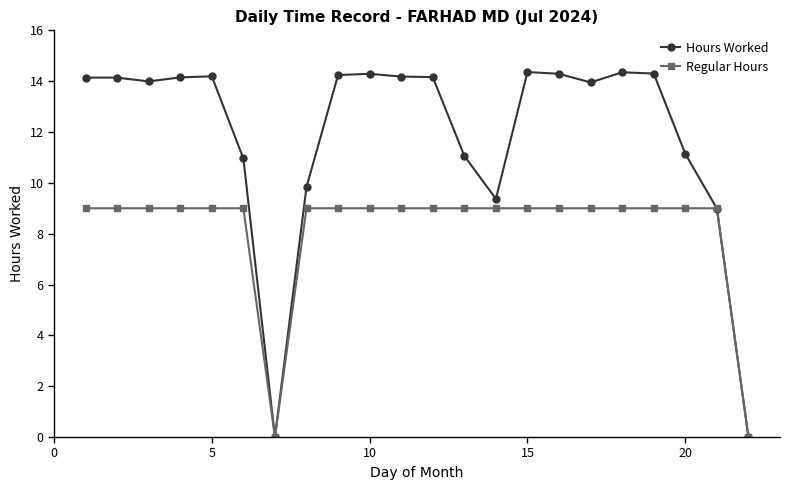

What is the sum of all Regular Hours values?

180.0